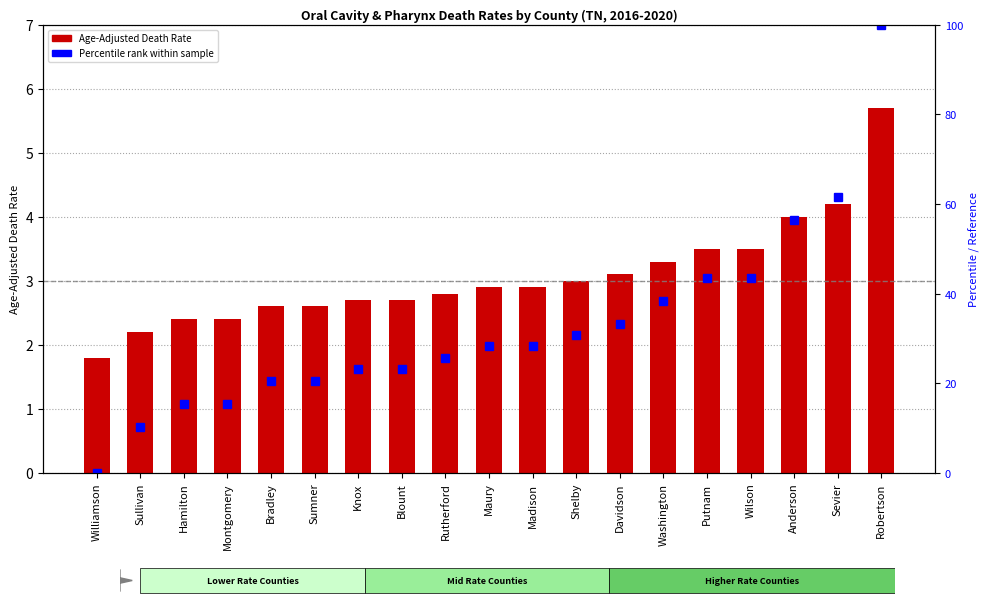

Count the number of data series in this chart.

2